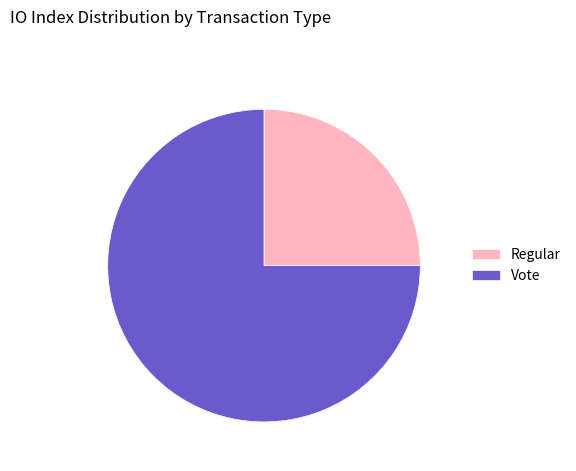

True or false: Vote accounts for 89% of the total.

False